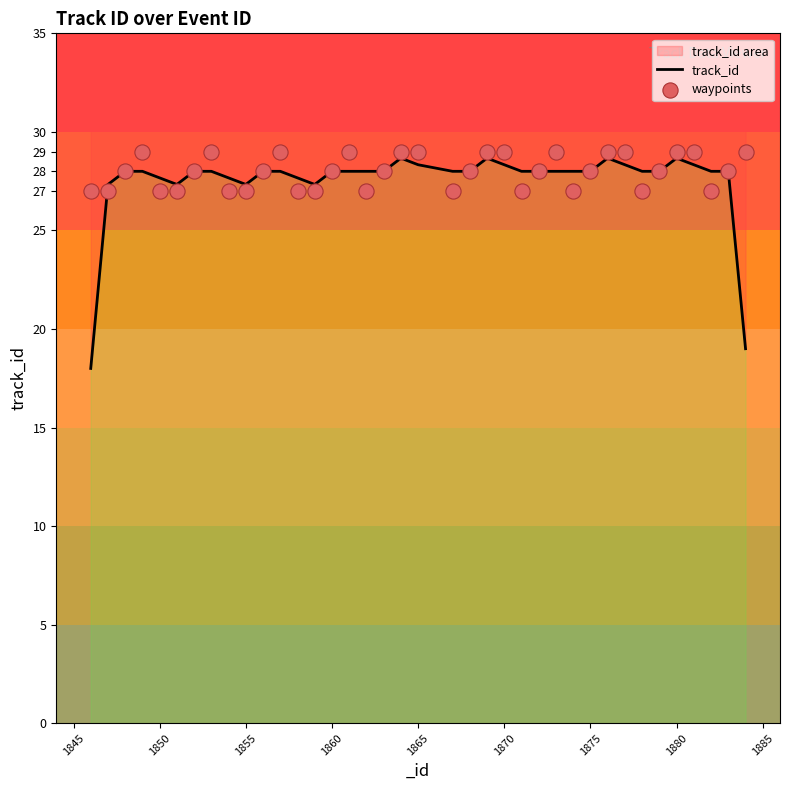

Which series has the widest spread of Y values?

track_id